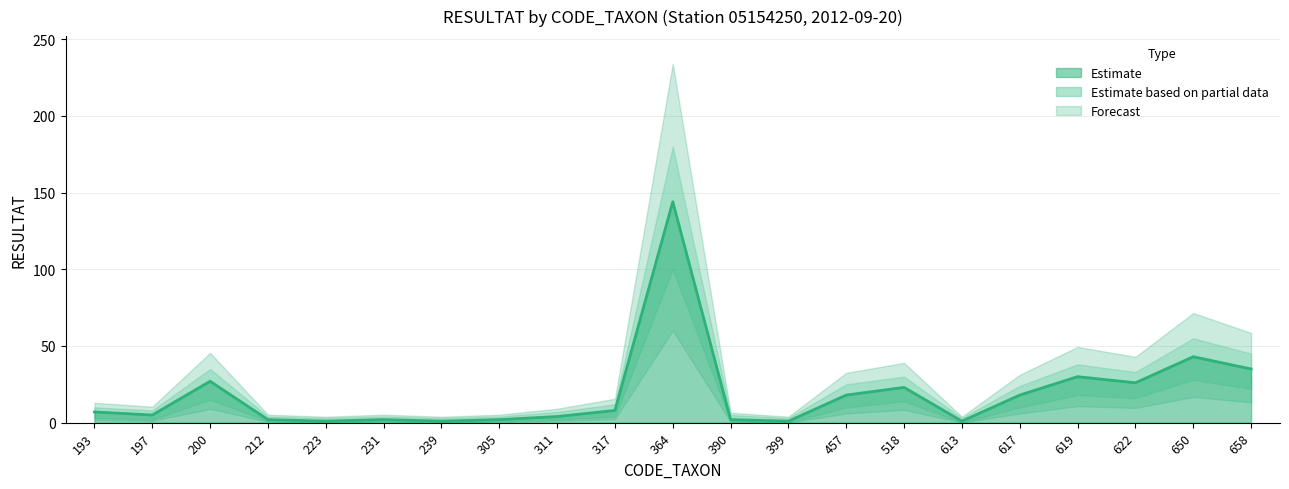

Reading right to left, list all the values displayed in this chart.

RESULTAT: 658=35	650=43	622=26	619=30	617=18	613=1	518=23	457=18	399=1	390=2	364=144	317=8	311=4	305=2	239=1	231=2	223=1	212=2	200=27	197=5	193=7
RESULTAT_upper: 658=45	650=55	622=33	619=38	617=24	613=3	518=30	457=25	399=3	390=5	364=180	317=12	311=7	305=4	239=3	231=4	223=3	212=4	200=35	197=8	193=10
RESULTAT_lower: 658=22	650=28	622=16	619=18	617=10	613=0	518=14	457=10	399=0	390=1	364=100	317=4	311=2	305=1	239=0	231=1	223=0	212=1	200=15	197=2	193=3